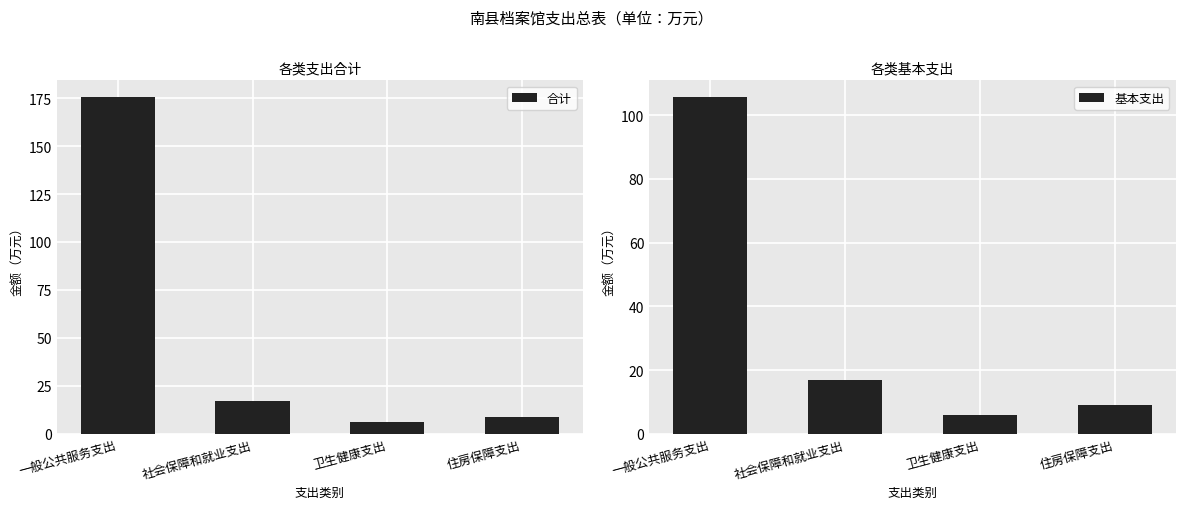

At which category does the chart reach its minimum across all series?

卫生健康支出